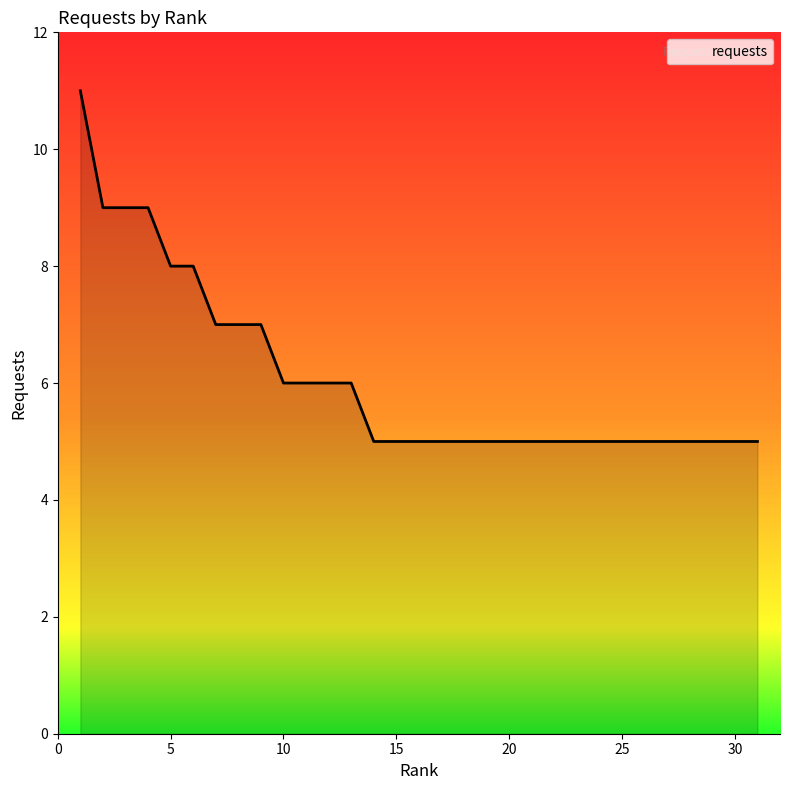

Reading left to right, list all the values displayed in this chart.

11	9	9	9	8	8	7	7	7	6	6	6	6	5	5	5	5	5	5	5	5	5	5	5	5	5	5	5	5	5	5